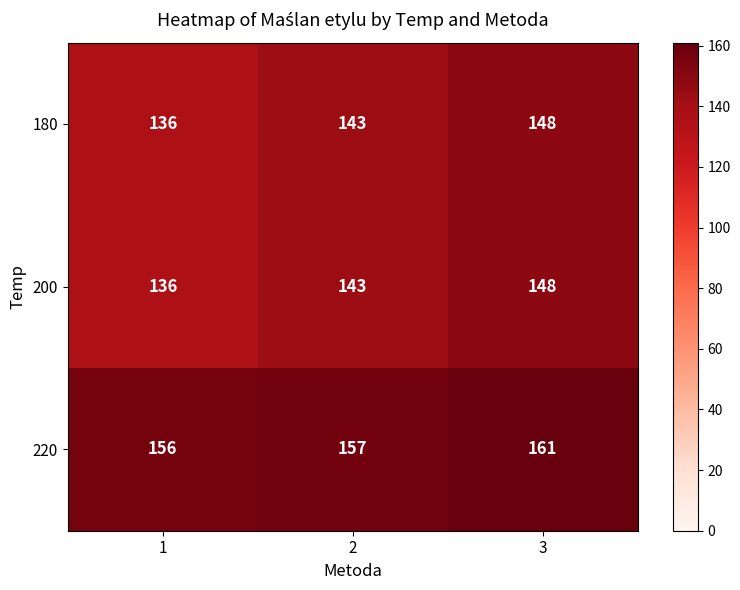

What is the difference between the highest and lowest values at 1?

20